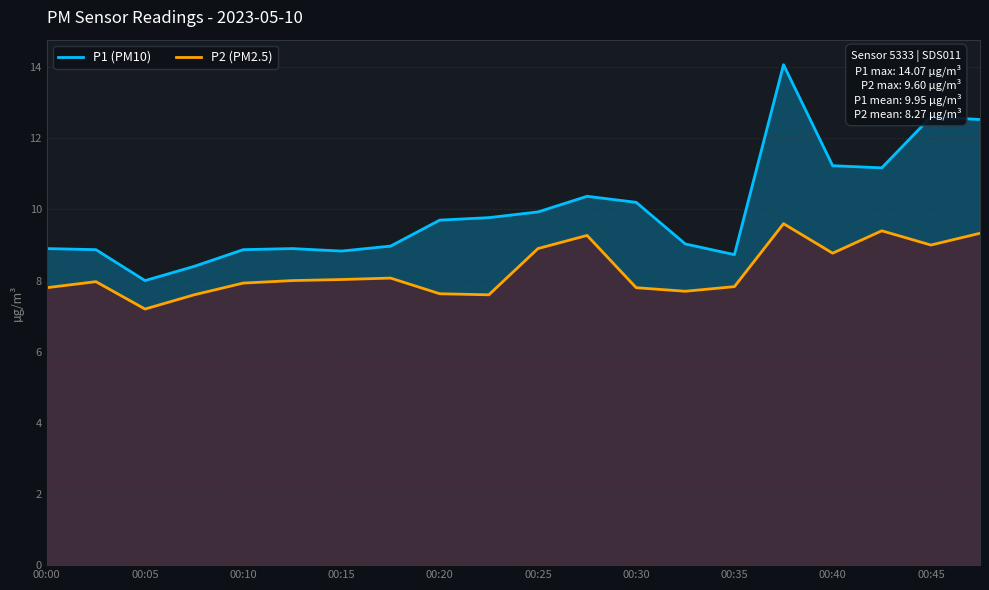

True or false: P2 (PM2.5) and P1 (PM10) intersect in this chart.

False